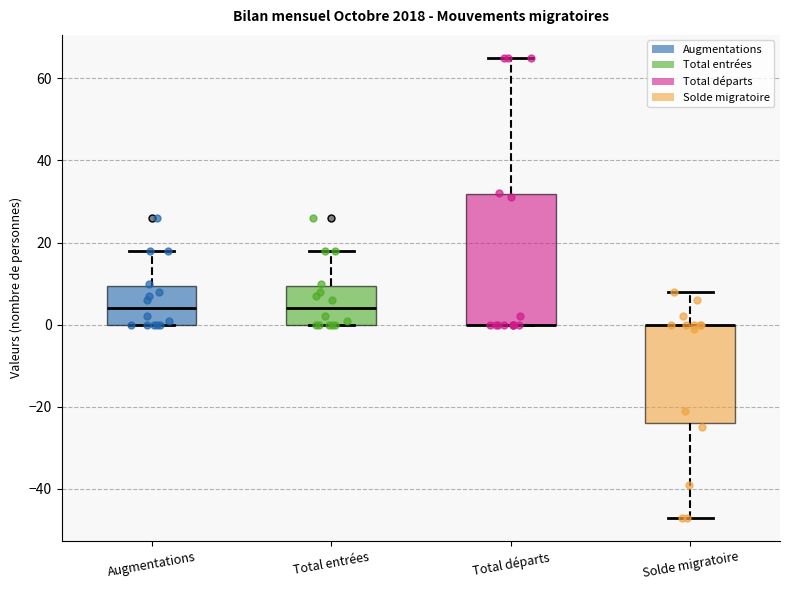

Reading left to right, read every box against the y-axis: the position of its median line, the range the box covers, and the ends of its whiskers. The values are not printed on the chart, so give them approximately, as read against the axis.

Augmentations: median 4, box 0 to 10, whiskers 0 to 18
Total entrées: median 4, box 0 to 10, whiskers 0 to 18
Total départs: median 0 (drawn on the box's lower edge), box 0 to 32, whiskers 0 to 66
Solde migratoire: median 0 (drawn on the box's upper edge), box -24 to 0, whiskers -46 to 8